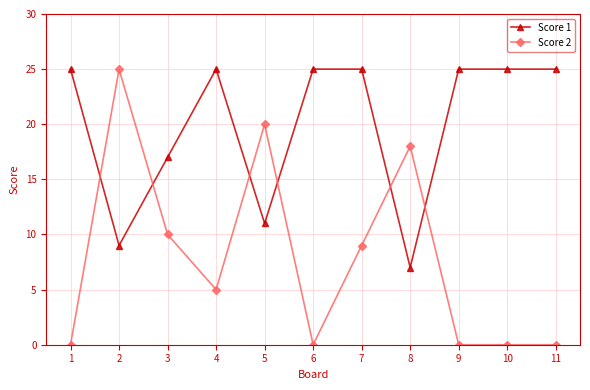

Is it true that Score 1 equals 15 at 10?

False